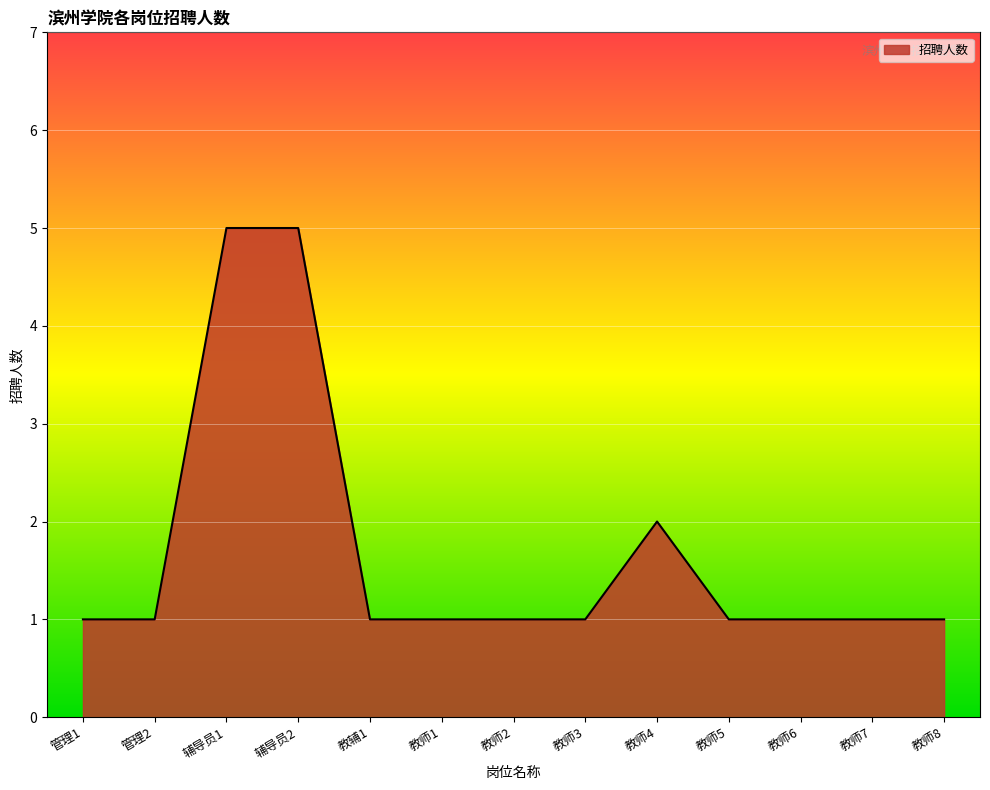

What is the ratio of the value at 教师6 to the value at 管理2?

1.0